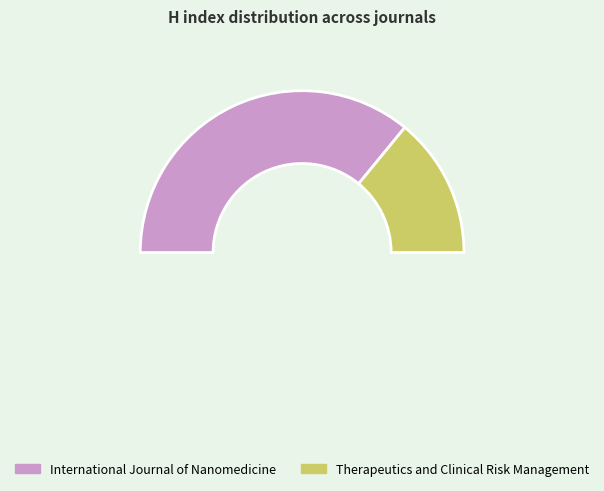

To the nearest percent, what percentage of the pie is International Journal of Nanomedicine?

72%